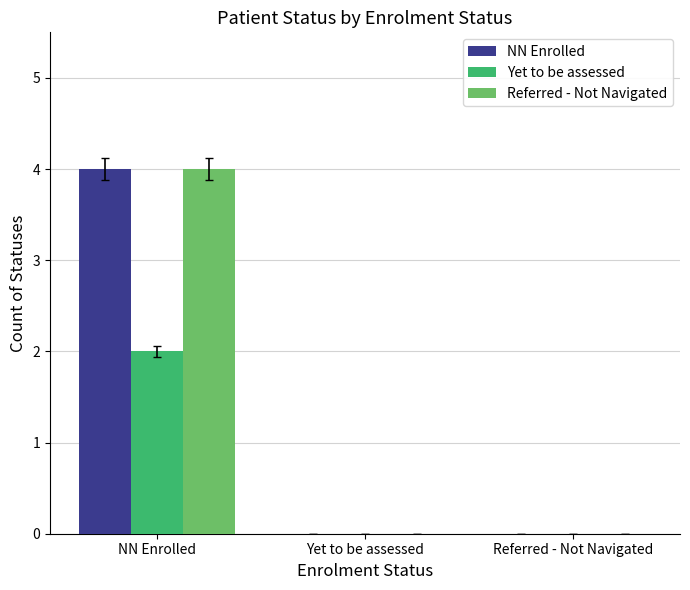

Is the value of NN Enrolled at Referred - Not Navigated greater than the value of Referred - Not Navigated at NN Enrolled?

No